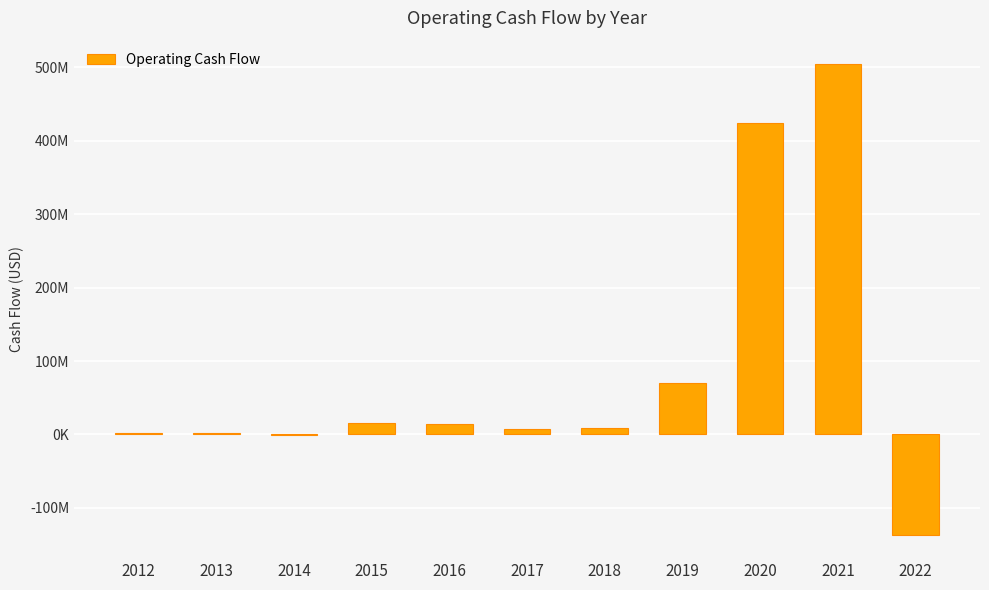

Are the bars horizontal?

No